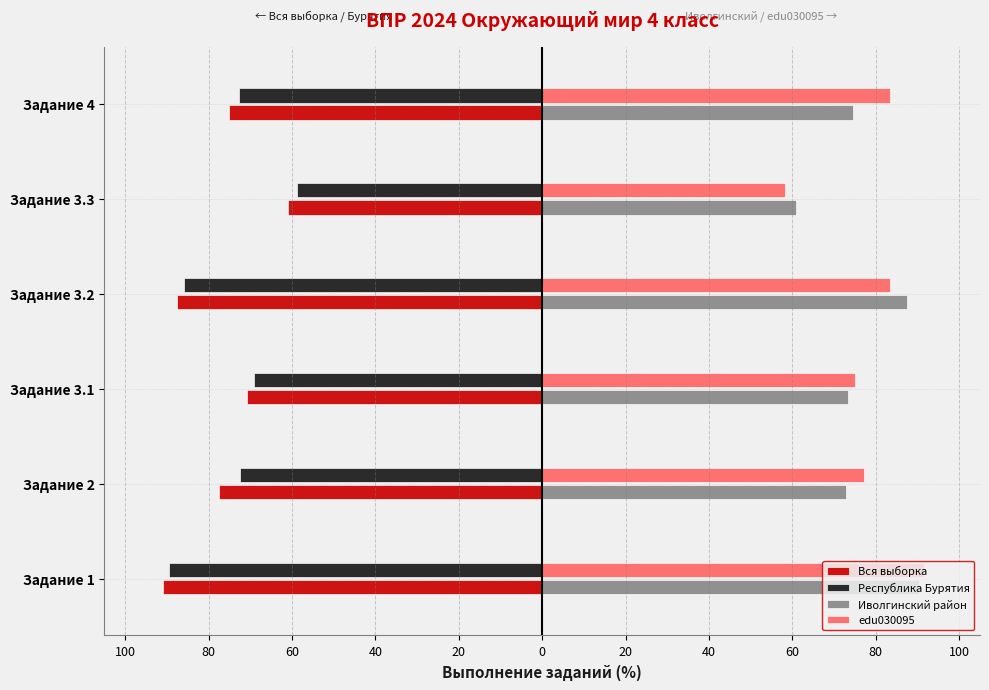

What are all the series names shown in the legend?

Вся выборка, Республика Бурятия, Иволгинский район, edu030095